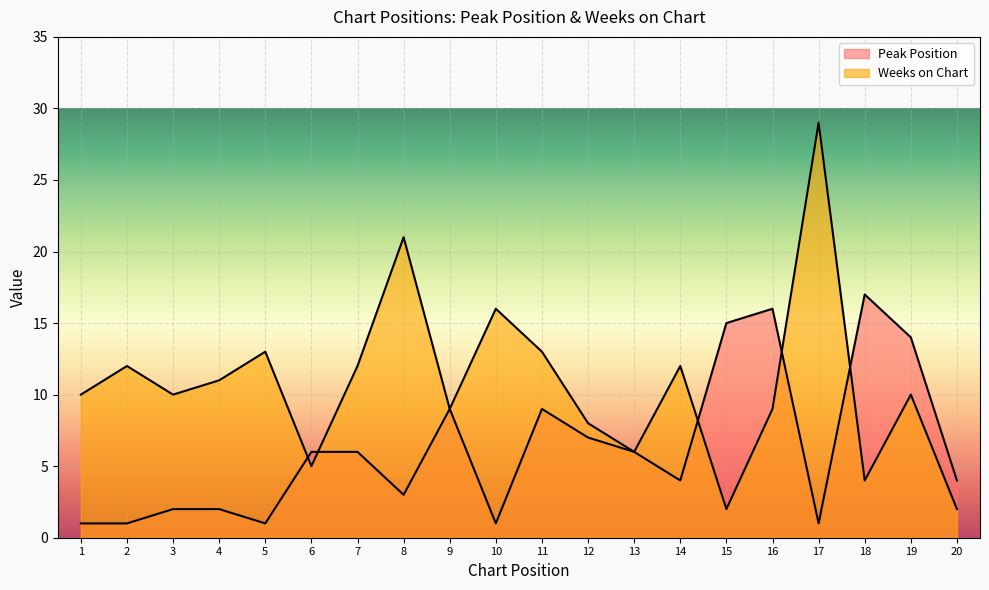

How many lines are shown in the chart?

2